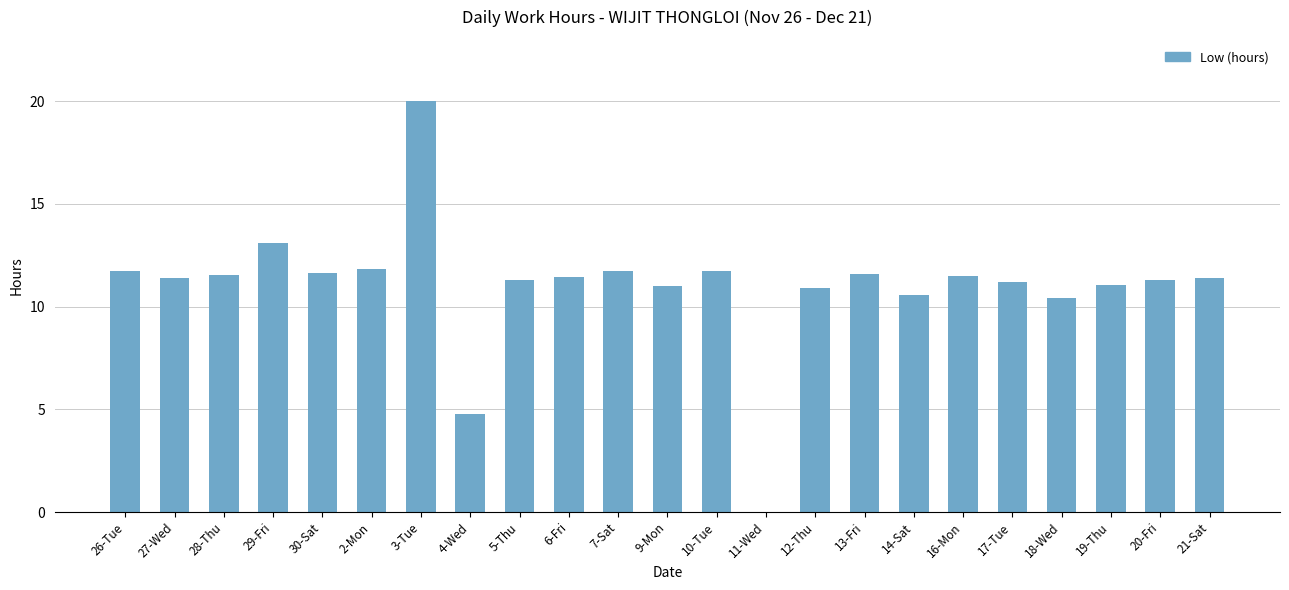

Approximately how many times larger is the value at 14-Sat compared to 18-Wed?

1.0